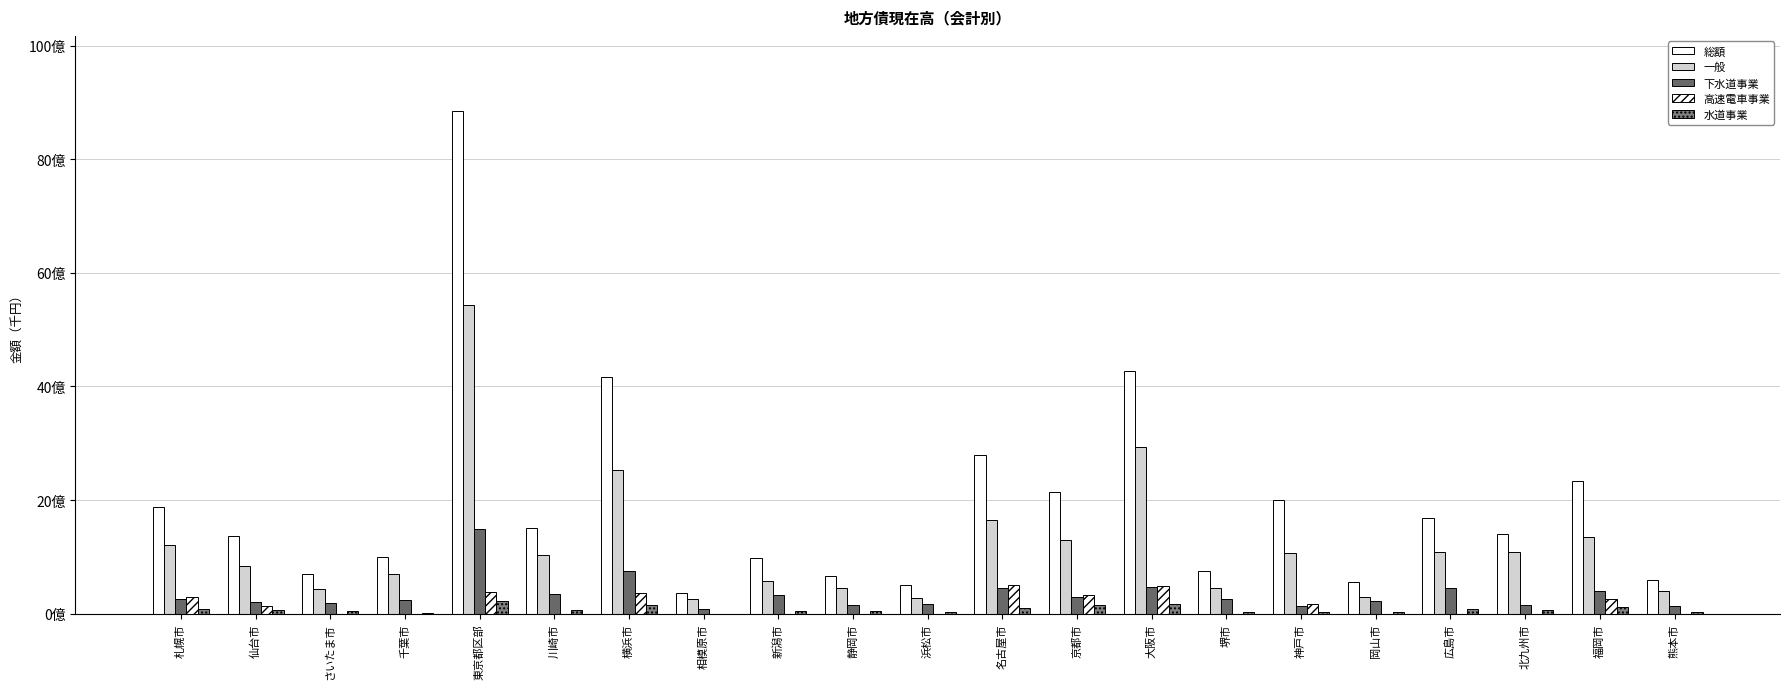

Are the bars horizontal?

No